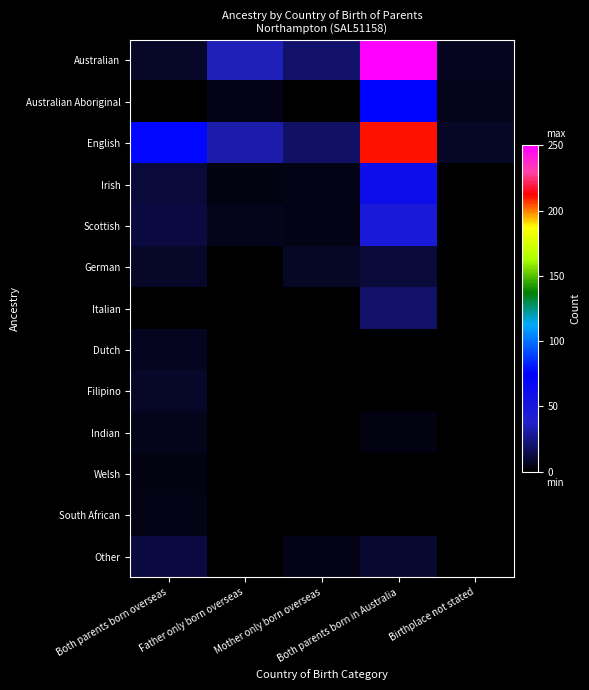

Reading left to right, list all the values displayed in this chart.

Australian: Both parents born overseas=8	Father only born overseas=35	Mother only born overseas=20	Both parents born in Australia=250	Birthplace not stated=6
Australian Aboriginal: Both parents born overseas=0	Father only born overseas=4	Mother only born overseas=0	Both parents born in Australia=76	Birthplace not stated=5
English: Both parents born overseas=77	Father only born overseas=32	Mother only born overseas=19	Both parents born in Australia=210	Birthplace not stated=7
Irish: Both parents born overseas=11	Father only born overseas=3	Mother only born overseas=4	Both parents born in Australia=60	Birthplace not stated=0
Scottish: Both parents born overseas=12	Father only born overseas=5	Mother only born overseas=4	Both parents born in Australia=47	Birthplace not stated=0
German: Both parents born overseas=8	Father only born overseas=0	Mother only born overseas=7	Both parents born in Australia=11	Birthplace not stated=0
Italian: Both parents born overseas=0	Father only born overseas=0	Mother only born overseas=0	Both parents born in Australia=20	Birthplace not stated=0
Dutch: Both parents born overseas=6	Father only born overseas=0	Mother only born overseas=0	Both parents born in Australia=0	Birthplace not stated=0
Filipino: Both parents born overseas=8	Father only born overseas=0	Mother only born overseas=0	Both parents born in Australia=0	Birthplace not stated=0
Indian: Both parents born overseas=5	Father only born overseas=0	Mother only born overseas=0	Both parents born in Australia=3	Birthplace not stated=0
Welsh: Both parents born overseas=3	Father only born overseas=0	Mother only born overseas=0	Both parents born in Australia=0	Birthplace not stated=0
South African: Both parents born overseas=4	Father only born overseas=0	Mother only born overseas=0	Both parents born in Australia=0	Birthplace not stated=0
Other: Both parents born overseas=12	Father only born overseas=0	Mother only born overseas=4	Both parents born in Australia=9	Birthplace not stated=0